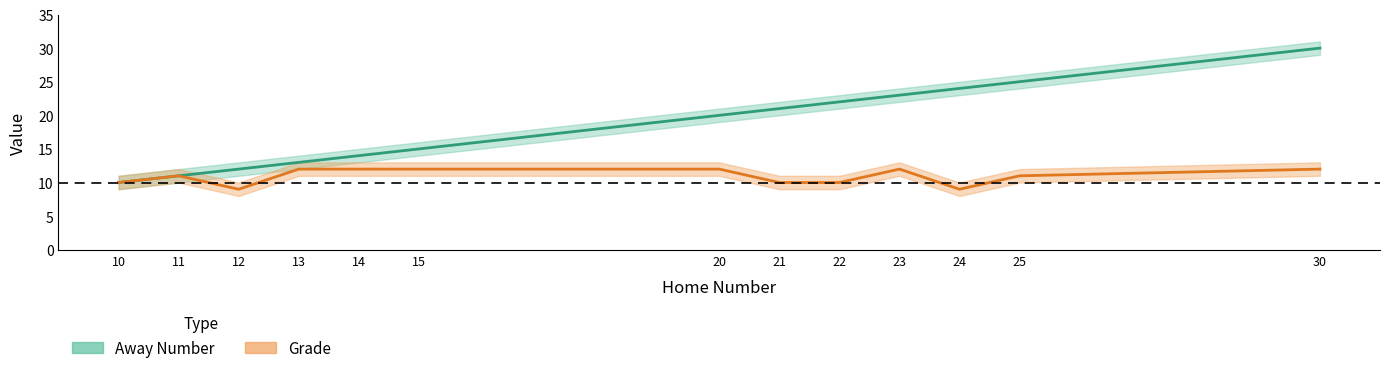

True or false: Grade has a value of 14 at 24.

False